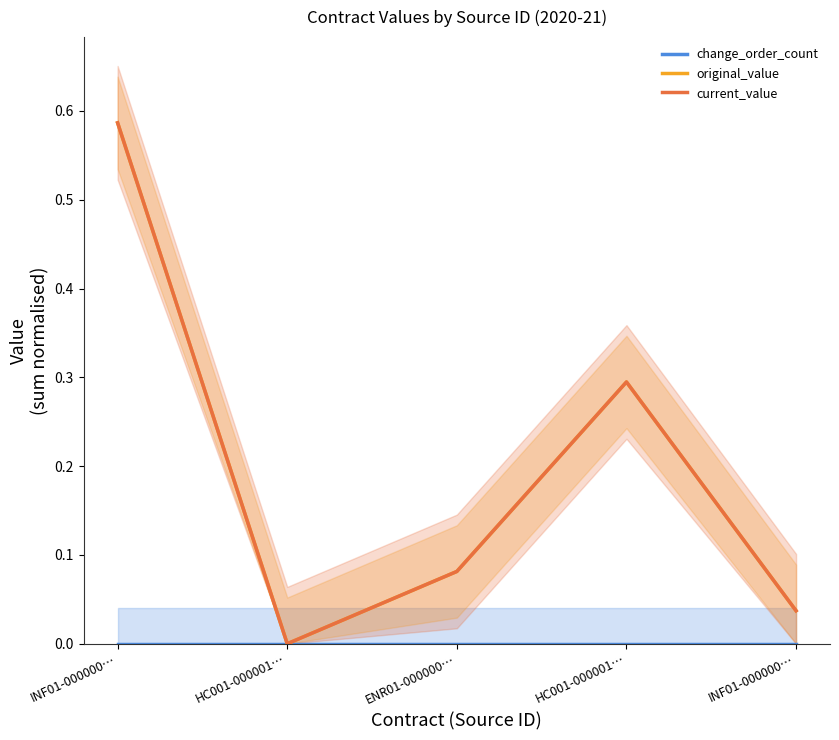

Where is the first local minimum for current_value?

HC001-000001…